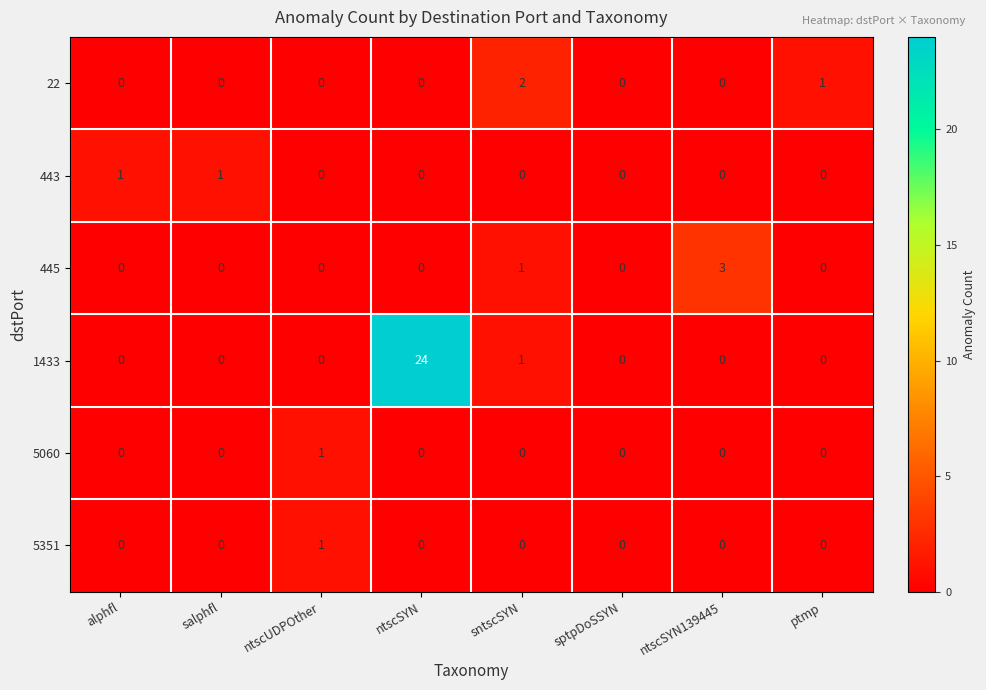

What is the total value across all series at sntscSYN?

4